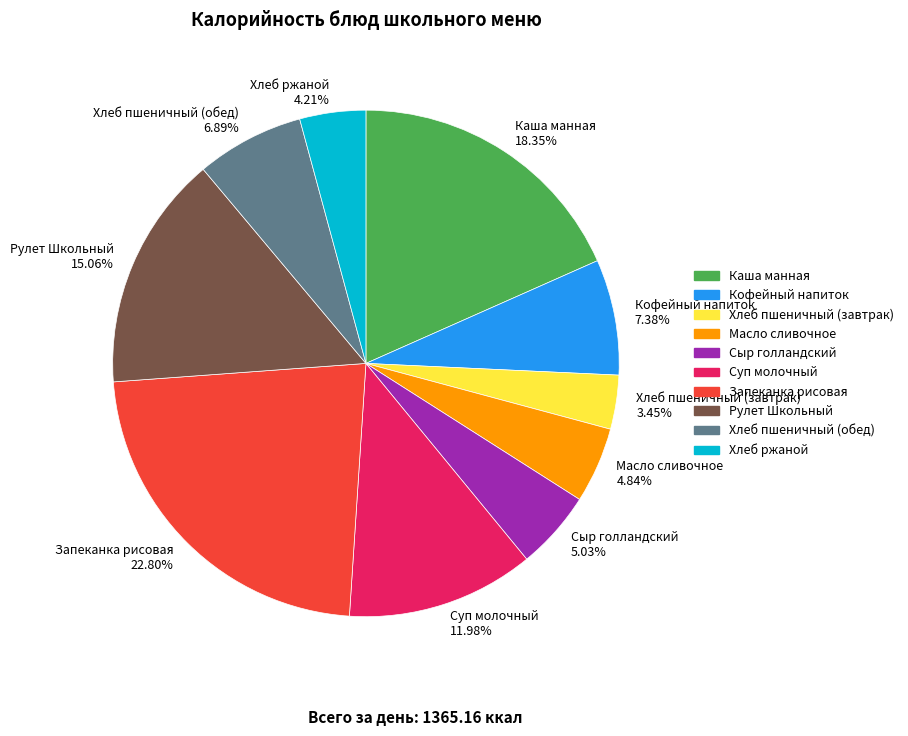

How many slices are in this pie chart?

10